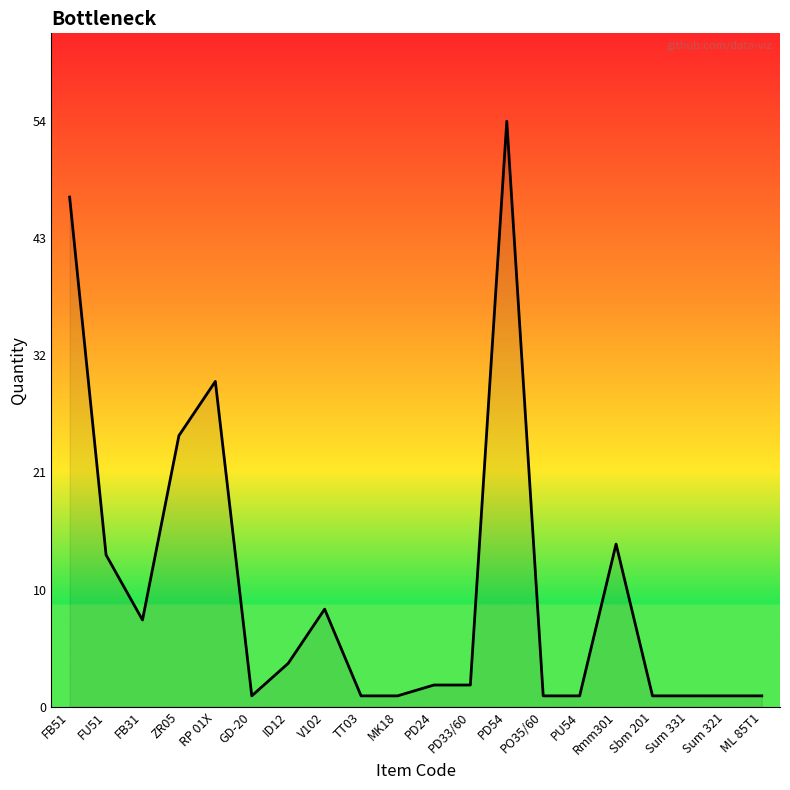

What is the ratio of the value at Sbm 201 to the value at PU54?

1.0